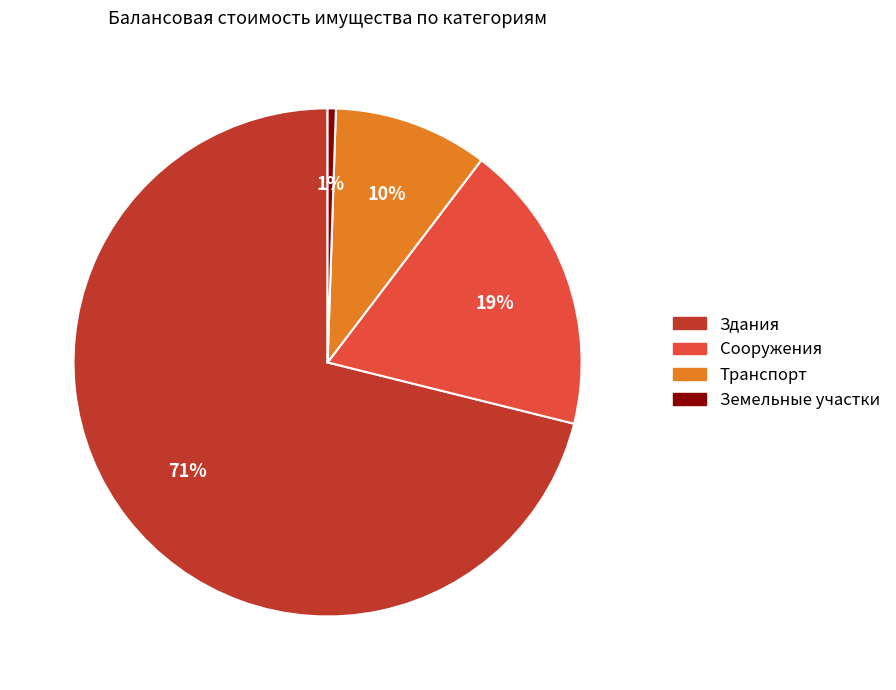

Between Здания and Сооружения, which is larger?

Здания